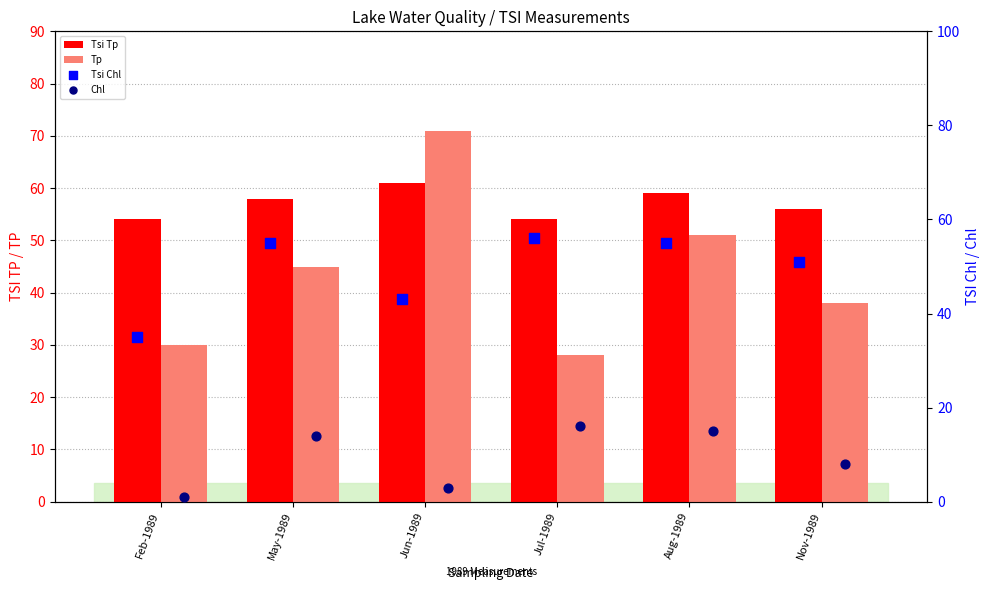

At how many categories does at least one series exceed 31?

6